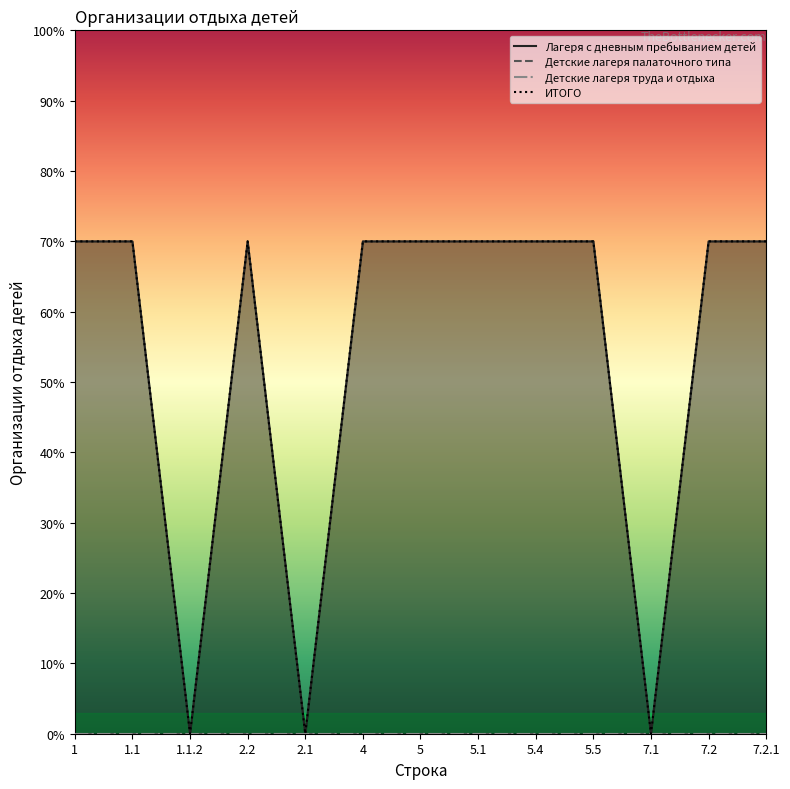

Reading left to right, list all the values displayed in this chart.

Лагеря с дневным пребыванием детей: 7	7	0	7	0	7	7	7	7	7	0	7	7
ИТОГО: 7	7	0	7	0	7	7	7	7	7	0	7	7